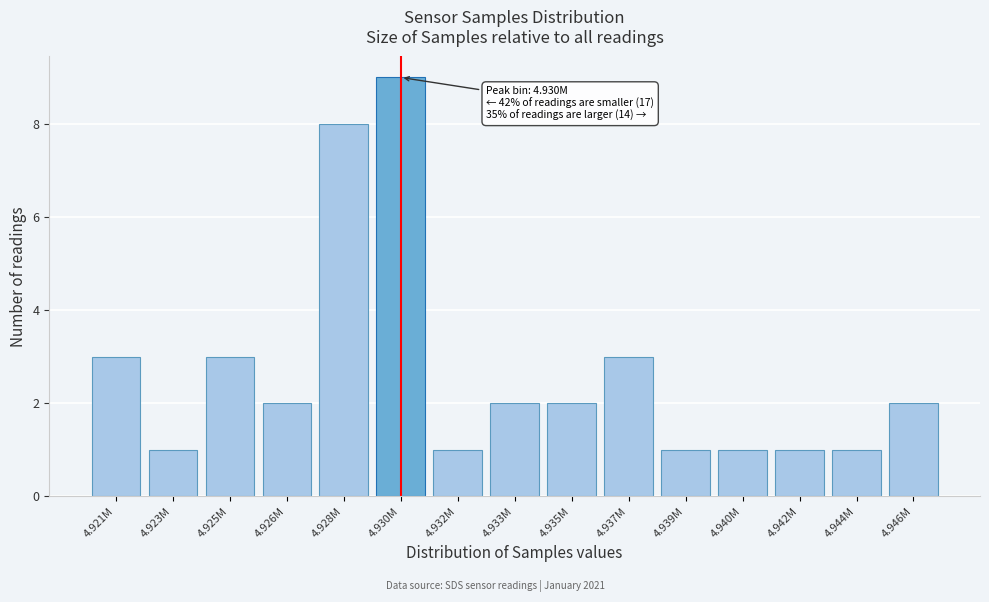

Reading left to right, what are all the values shown in this chart?

4.921M=3	4.923M=1	4.925M=3	4.926M=2	4.928M=8	4.930M=9	4.932M=1	4.933M=2	4.935M=2	4.937M=3	4.939M=1	4.940M=1	4.942M=1	4.944M=1	4.946M=2